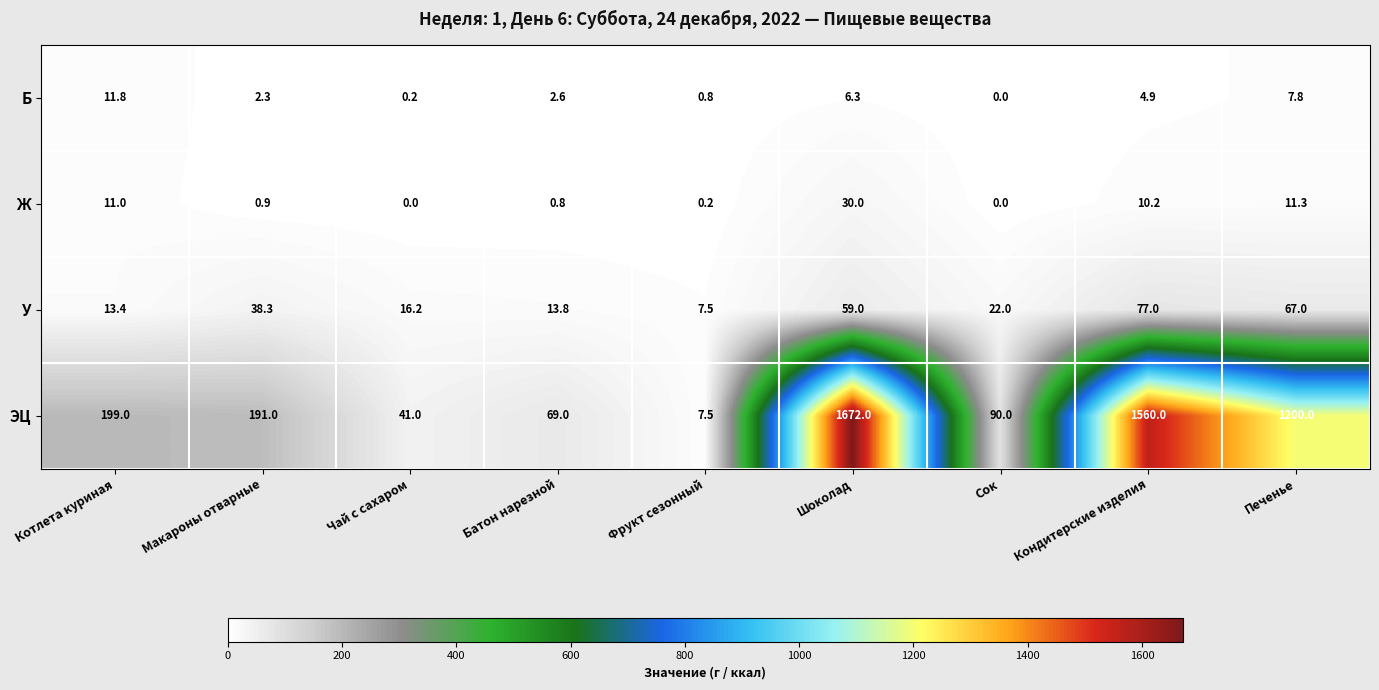

Read the ЭЦ value at Шоколад.

1672.0